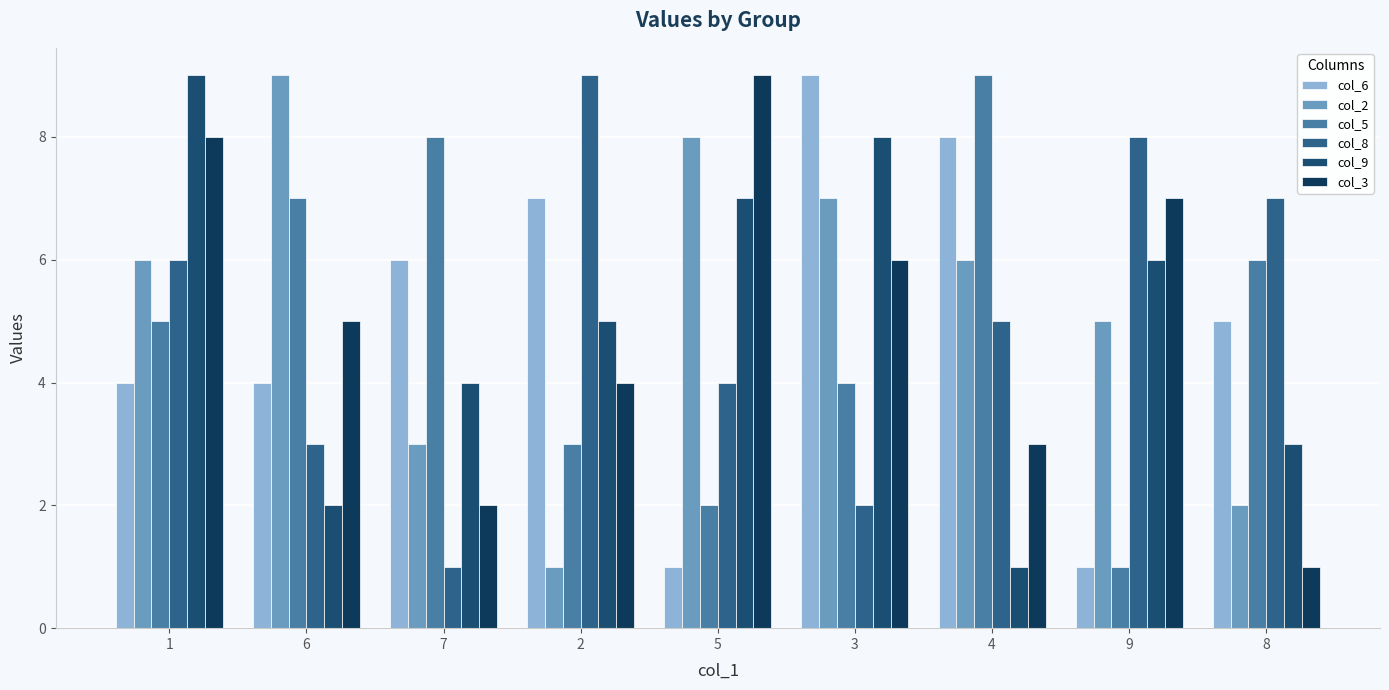

Where does the col_2 series first go above 6?

6